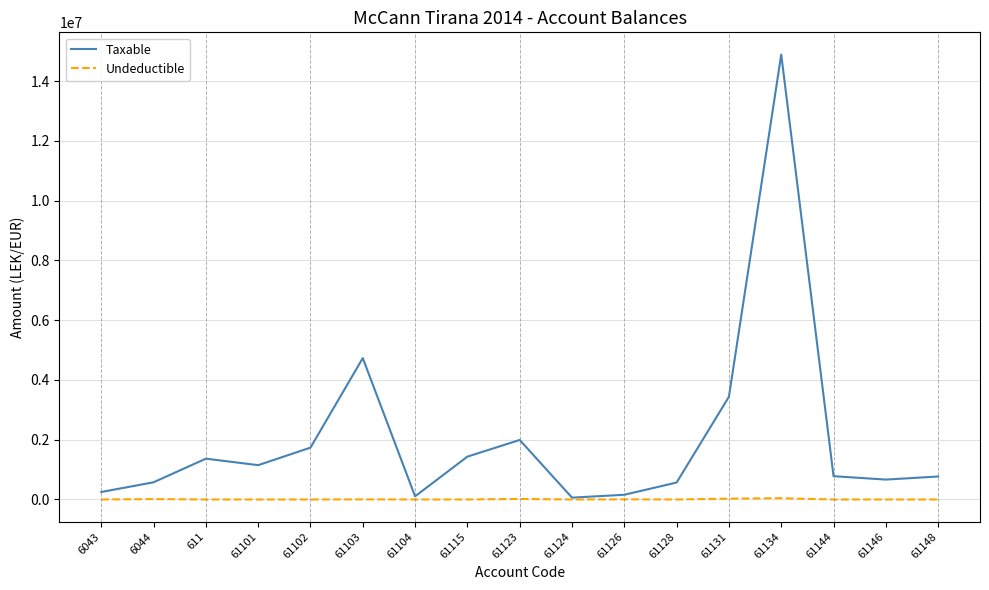

At which category does Taxable reach its first local valley?

61101